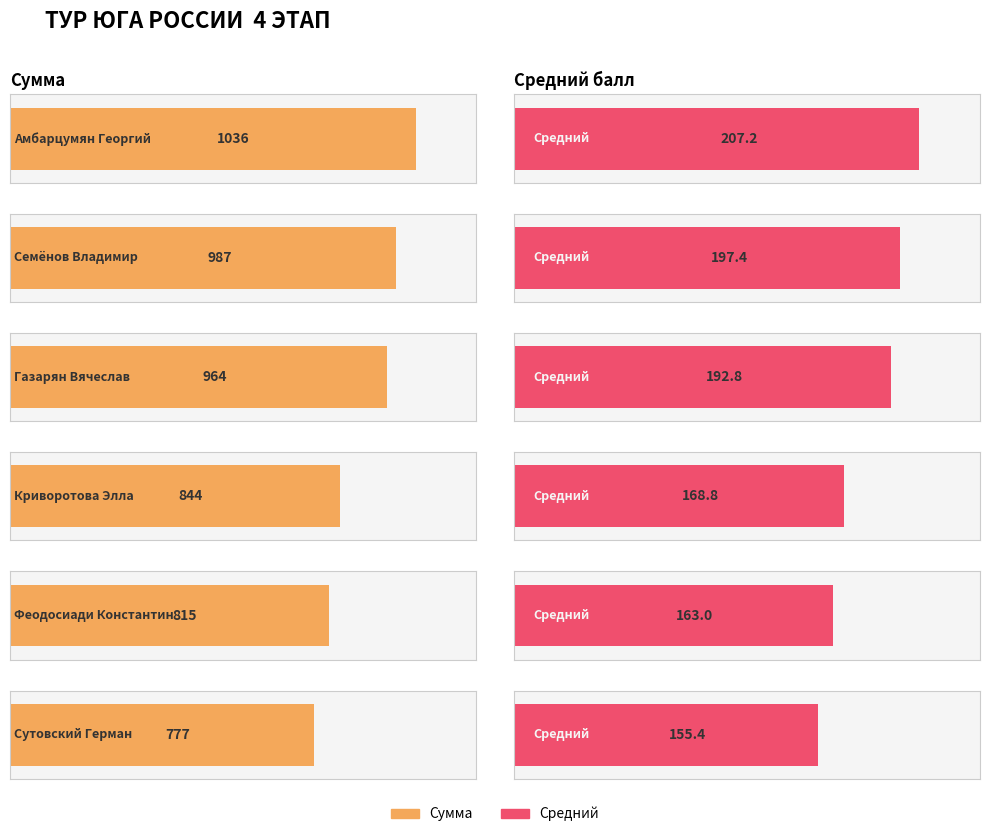

Is the value of Сумма at Газарян Вячеслав greater than the value of Средний at Семёнов Владимир?

Yes